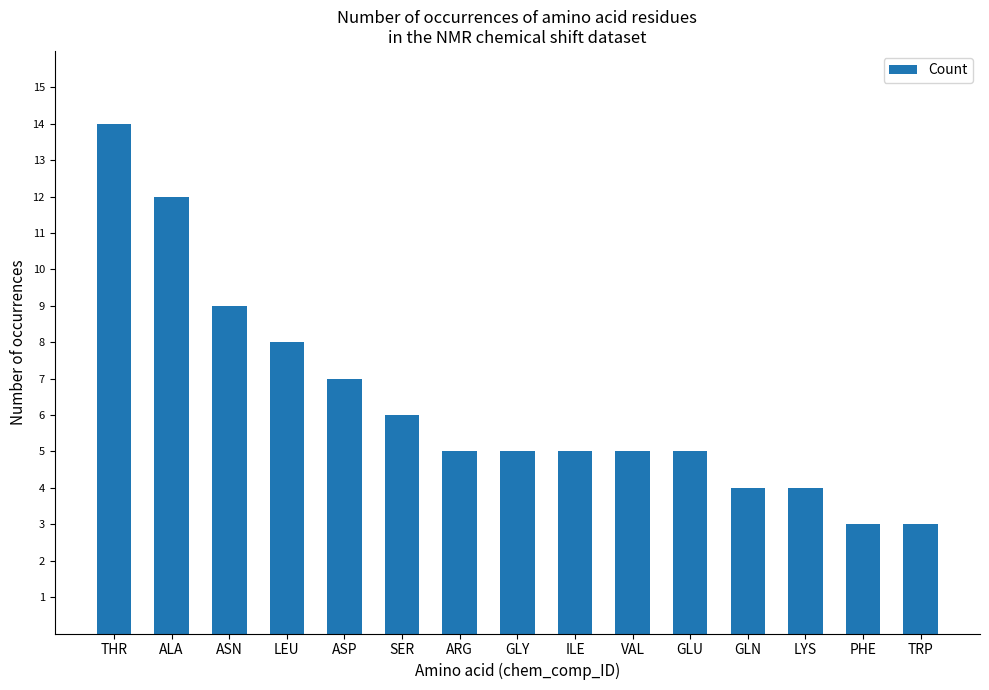

The chart shows a value of 5 at VAL. True or false?

True